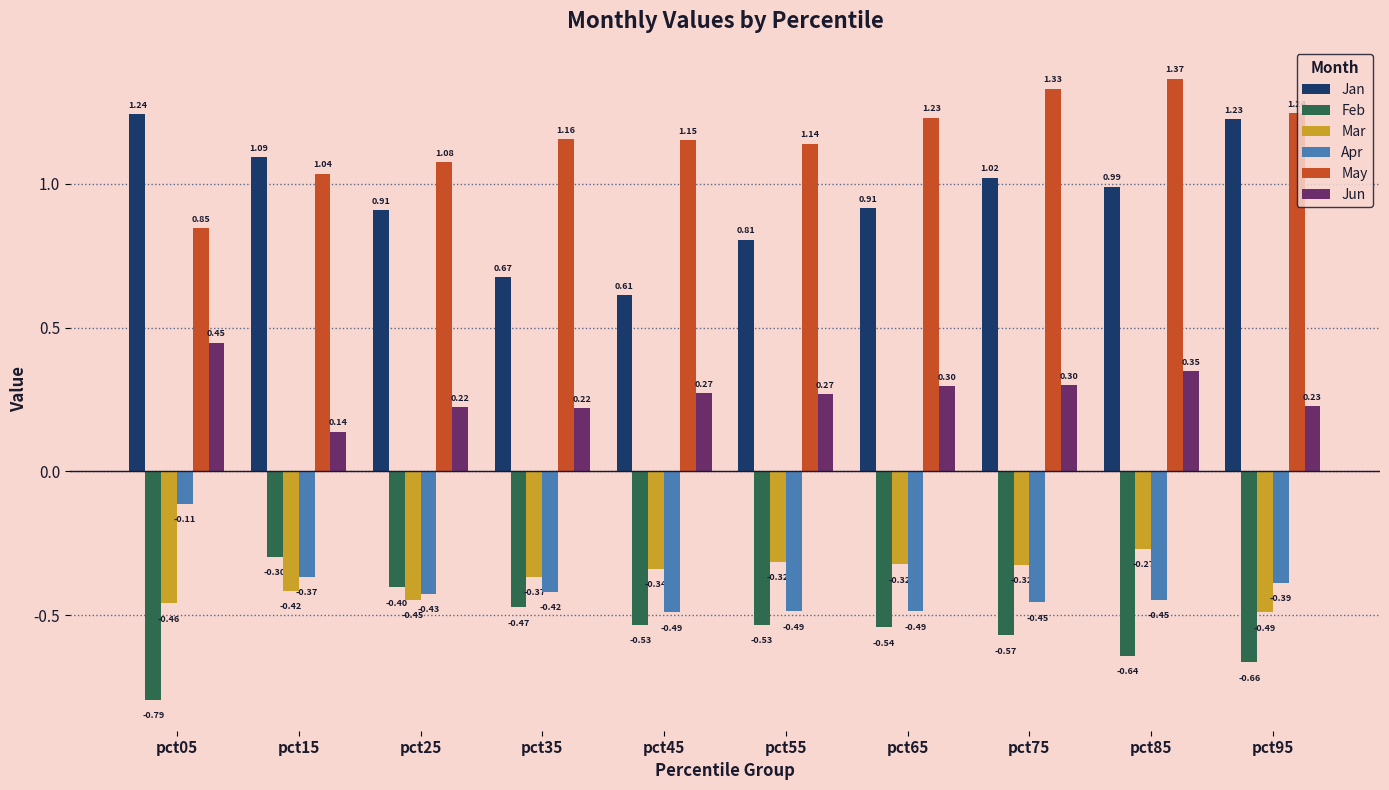

What are all the series names shown in the legend?

Jan, Feb, Mar, Apr, May, Jun